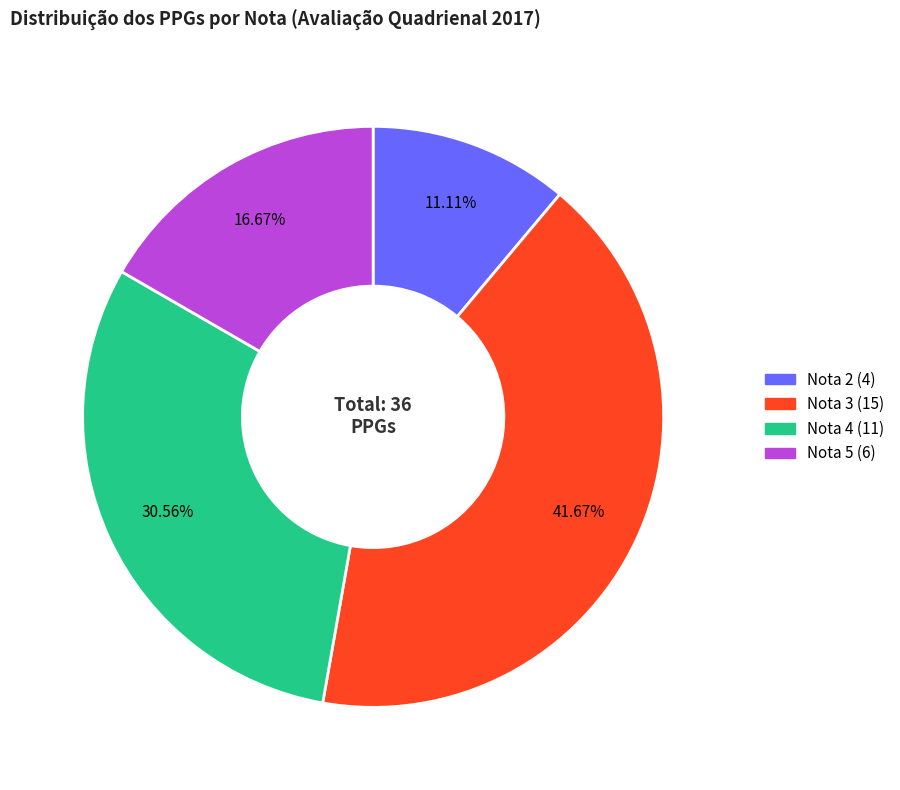

Count the number of slices in the pie.

4